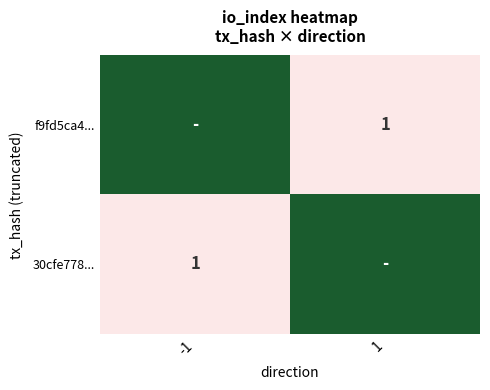

At how many categories does at least one series exceed 85?

2